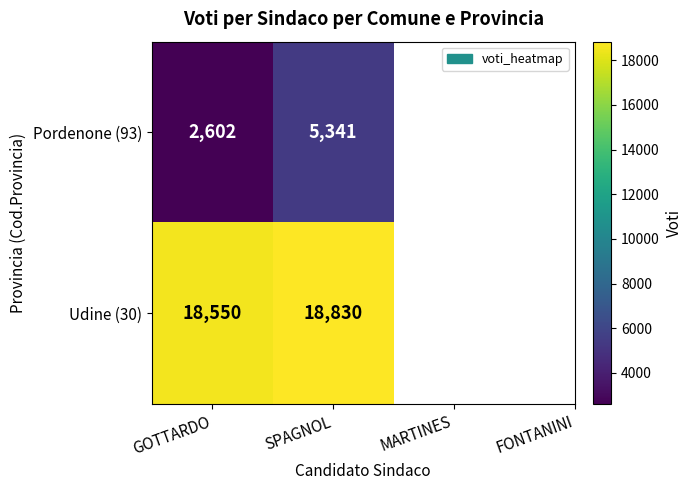

The Pordenone (93) series shows 2602 at GOTTARDO. True or false?

True